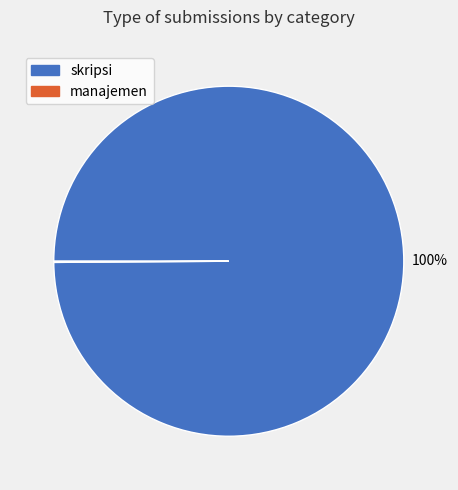

Which category accounts for the majority?

skripsi